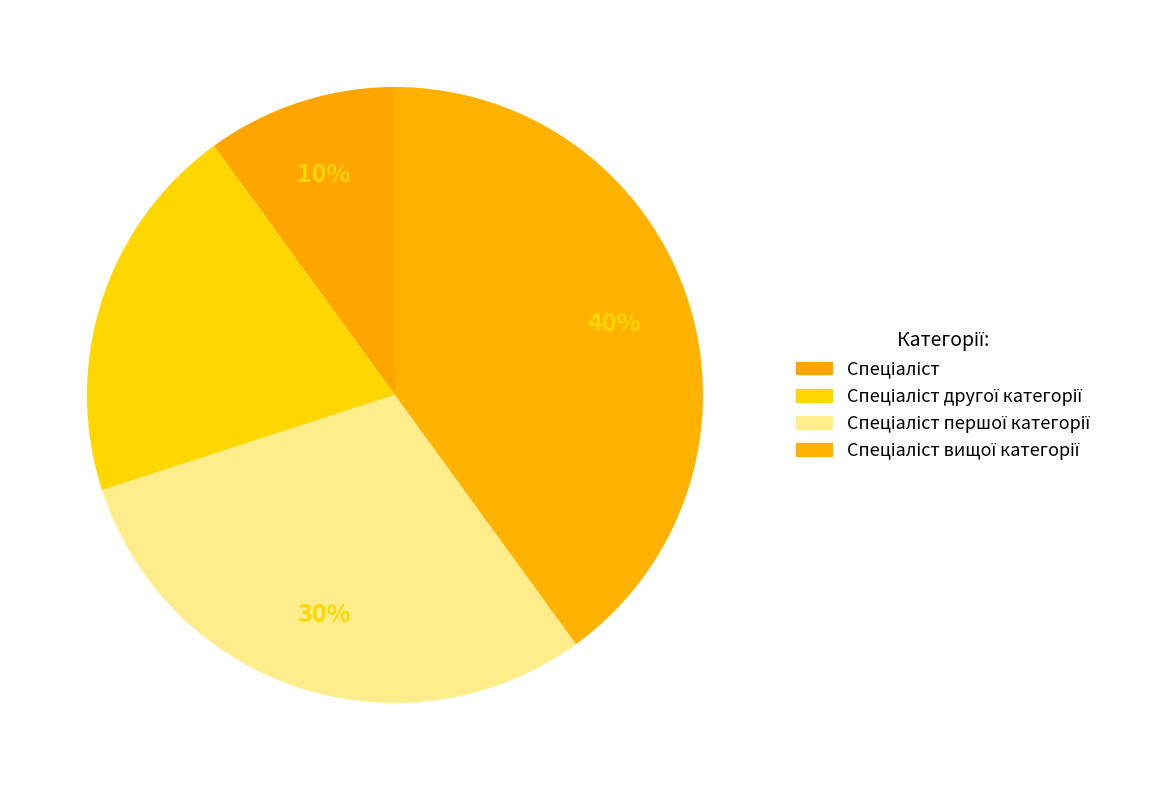

To the nearest percent, what is the difference between the largest and smallest slice percentages?

30%